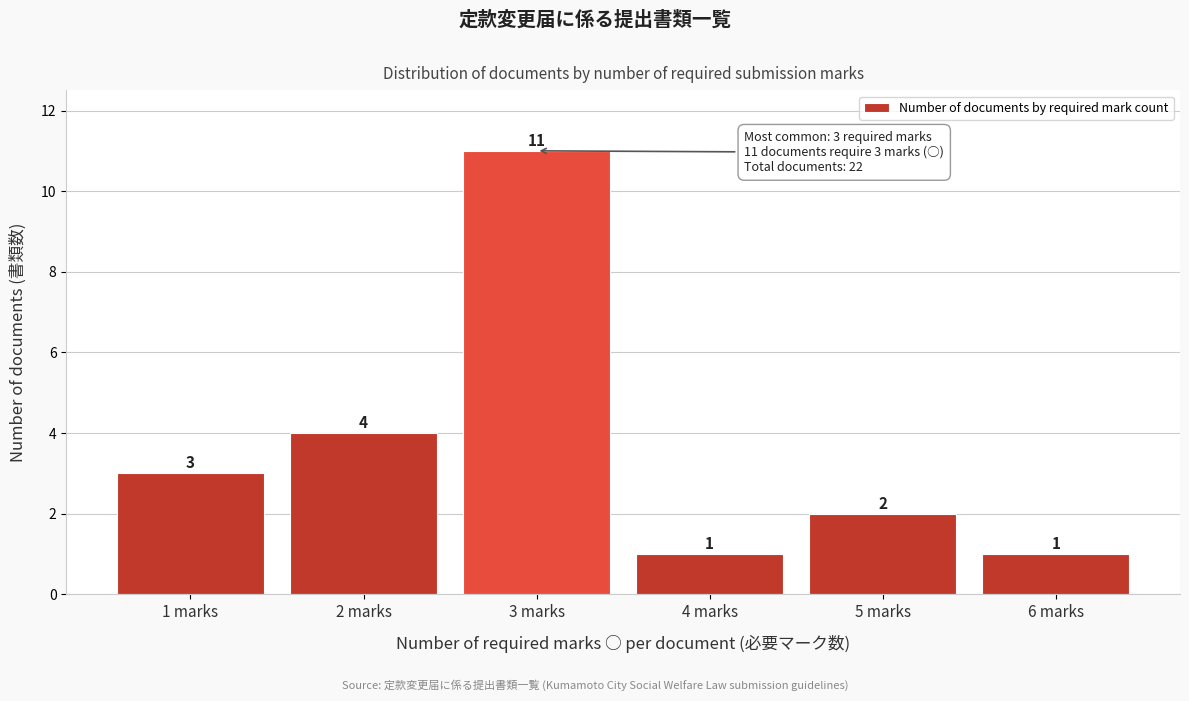

Reading left to right, extract all data points from this chart.

3	4	11	1	2	1